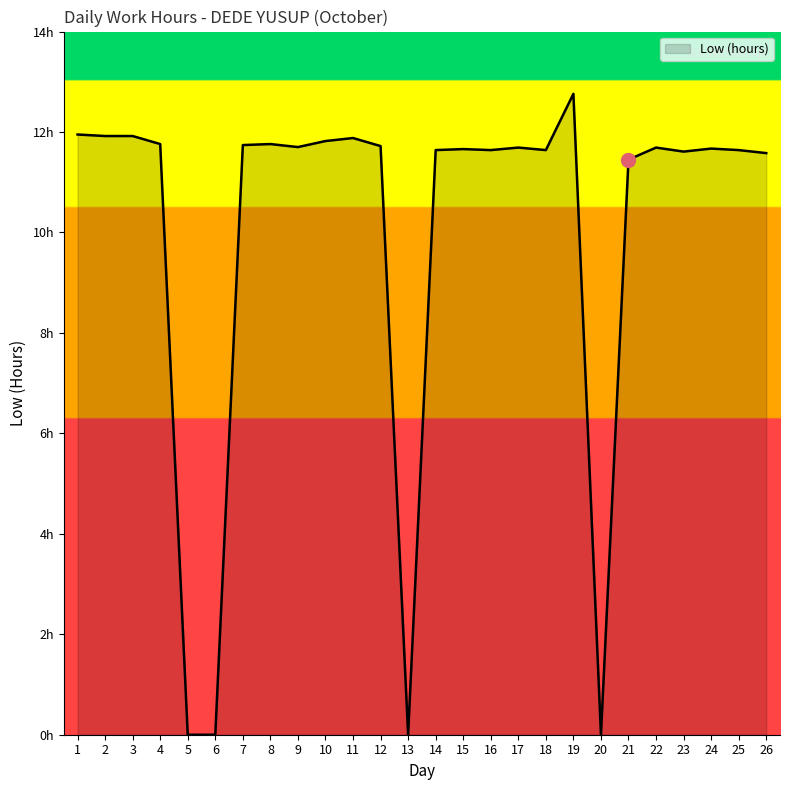

Is this an area chart (filled region under the line)?

Yes